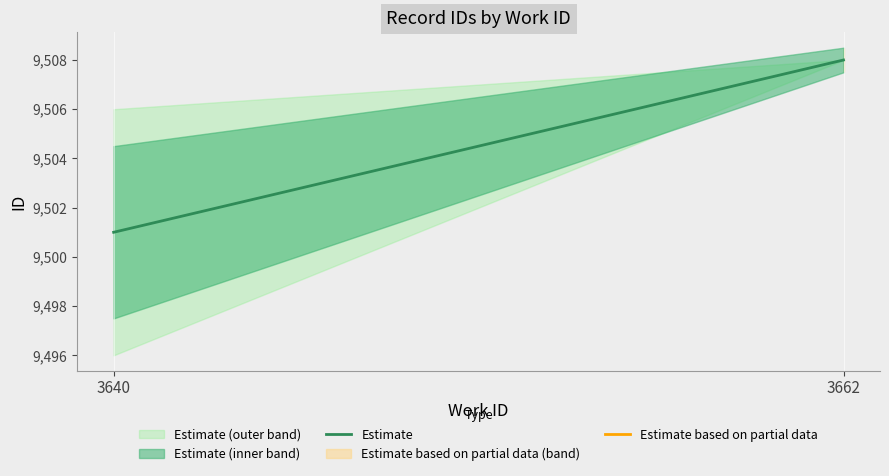

List the labels in order of value, largest first.

3662, 3640